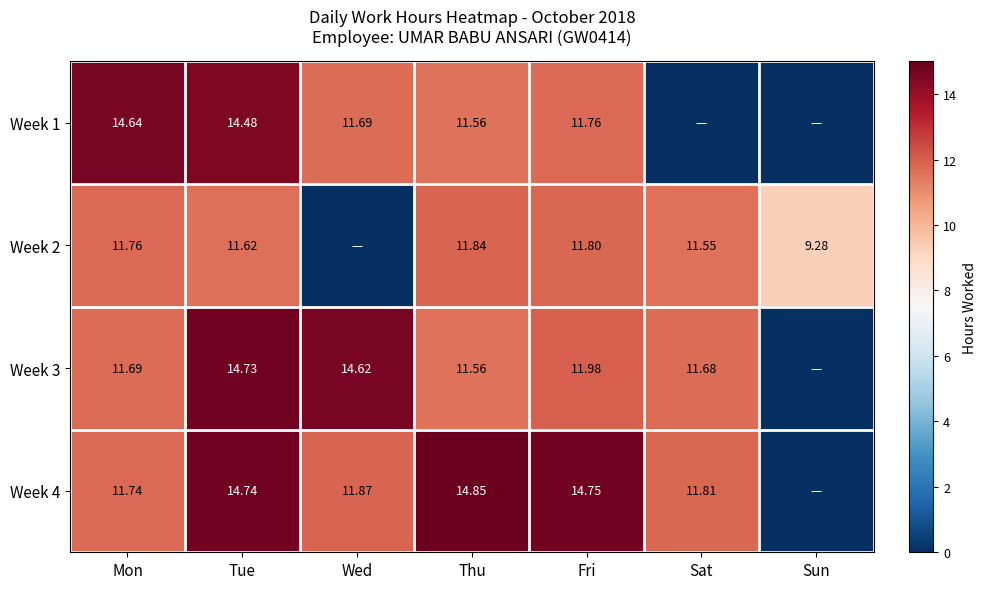

Is the value of Week 3 at Wed greater than the value of Week 2 at Tue?

Yes